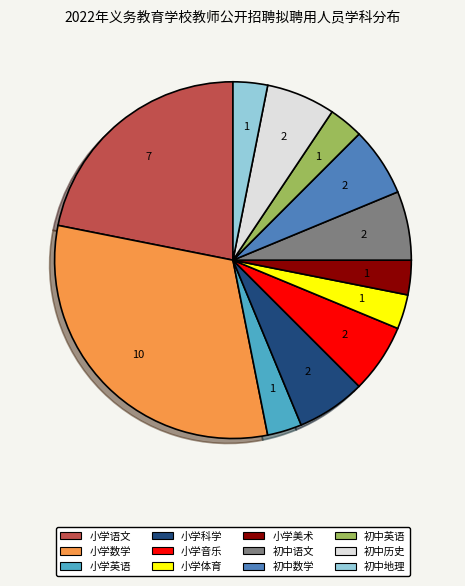

Is it true that 初中地理 is 12% of the pie?

False